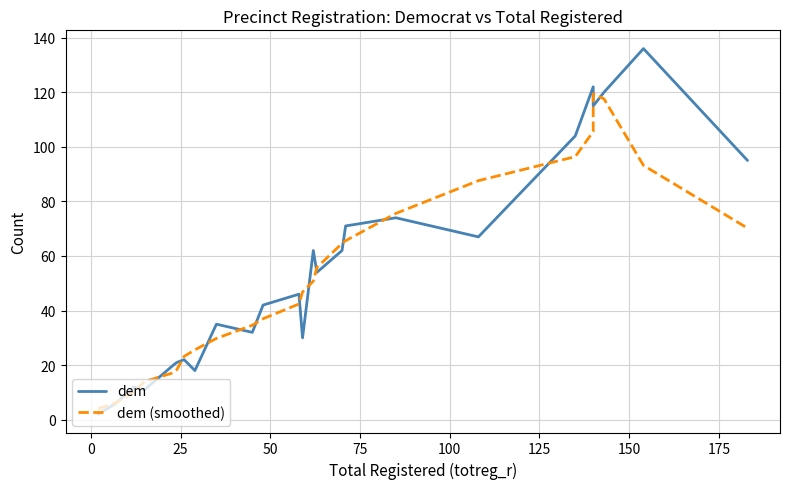

List the series in order of their overall mean, highest first.

dem, dem (smoothed)